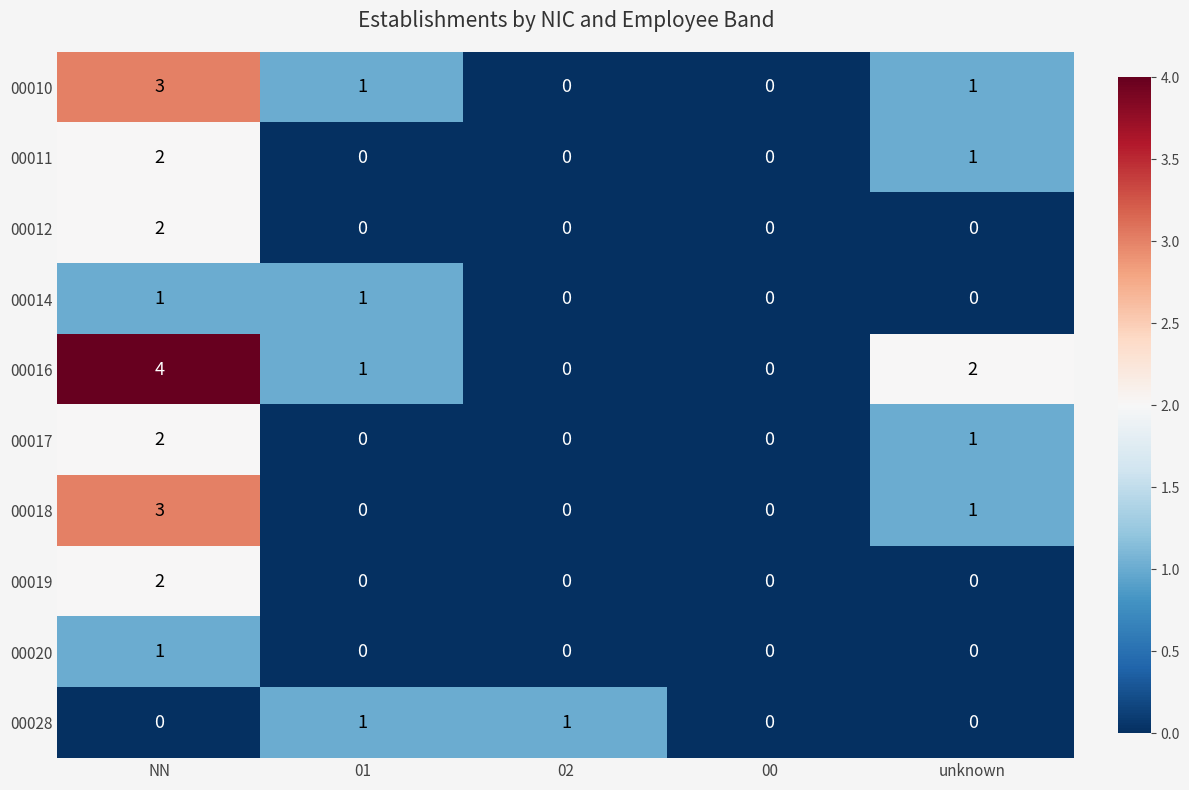

How many 00011 values are between 0 and 1?

4